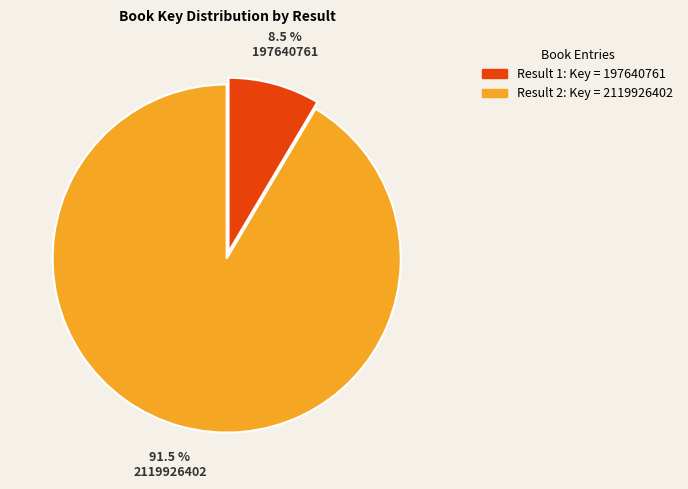

Is there a majority slice in this chart?

Yes